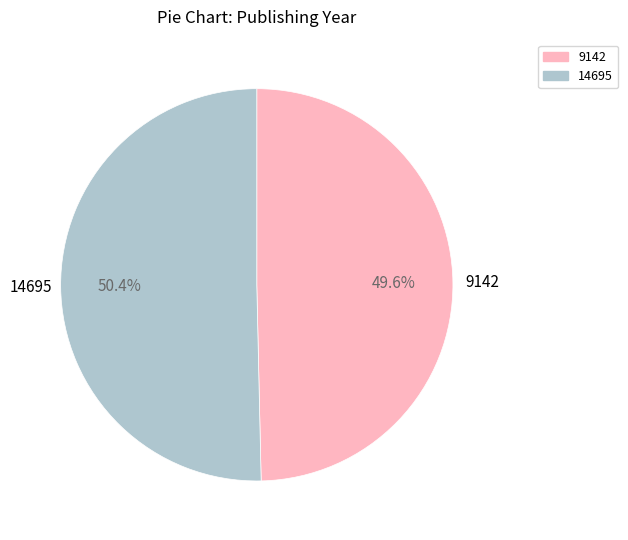

To the nearest percent, what percentage of the pie is 14695?

50%